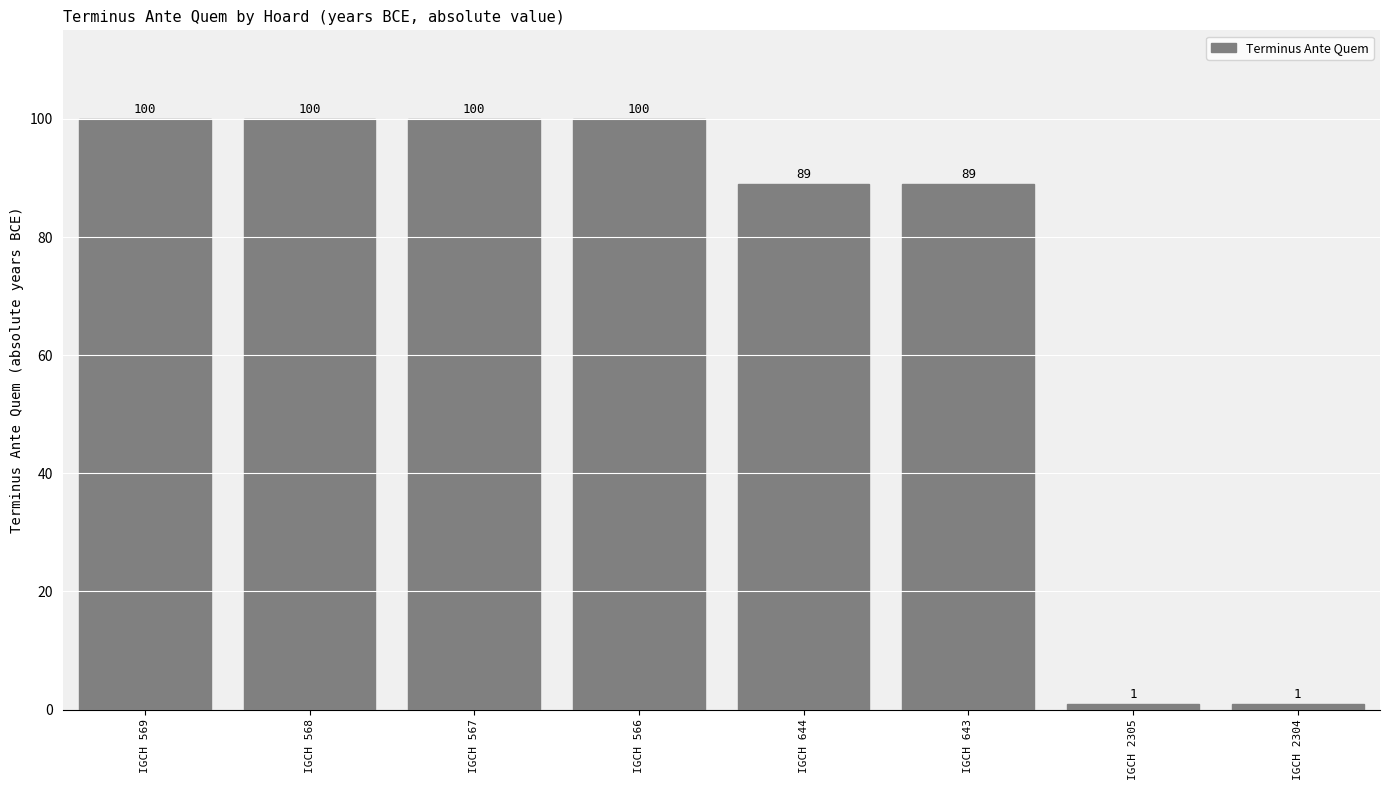

Read the value at IGCH 566.

100